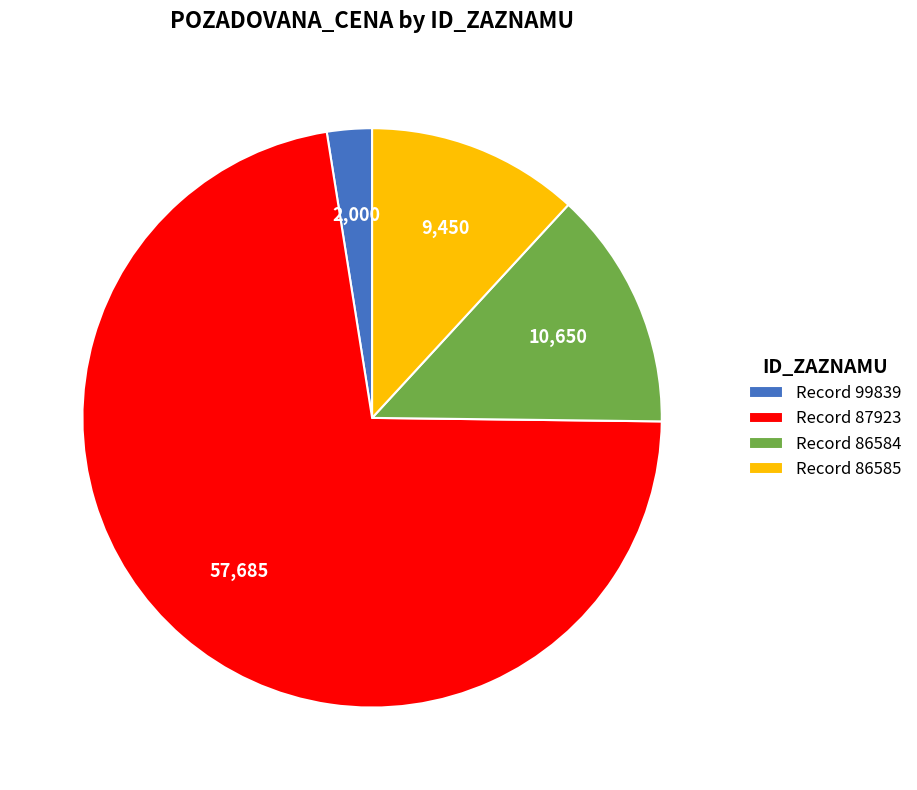

Approximately how many times larger is the value at Record 87923 compared to Record 86585?

6.1